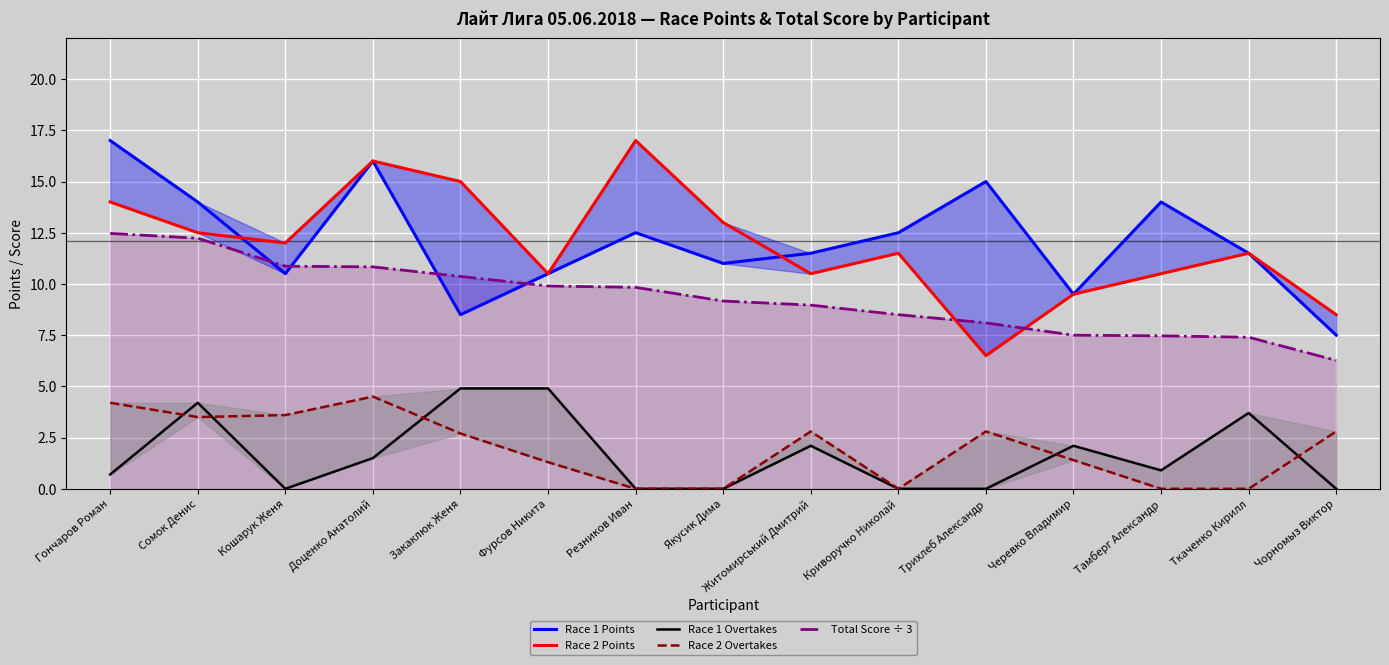

What is the difference between the highest and lowest values at Закаклюк Женя?

12.3